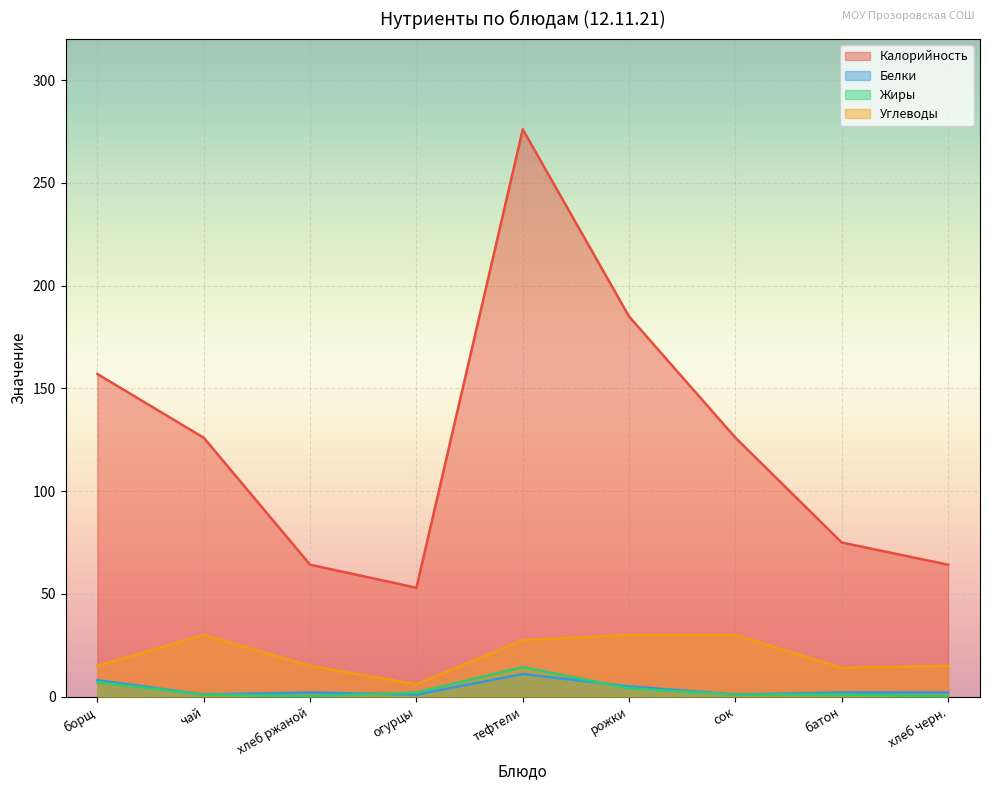

What are all the series names shown in the legend?

Калорийность, Белки, Жиры, Углеводы